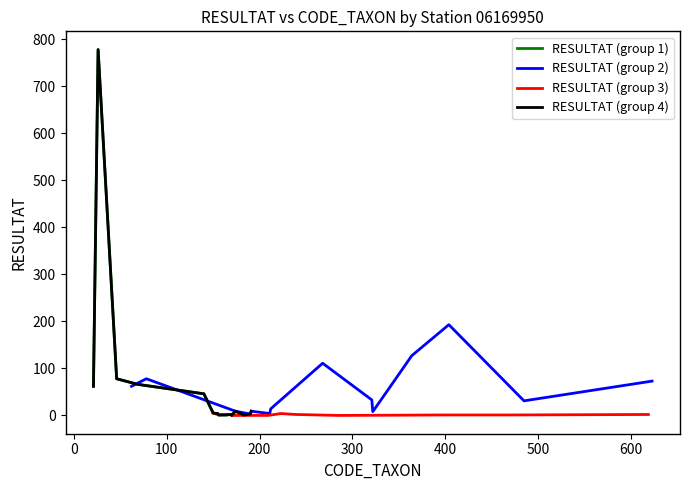

In RESULTAT (group 2), how many points are higher than both neighbors (excluding endpoints)?

4